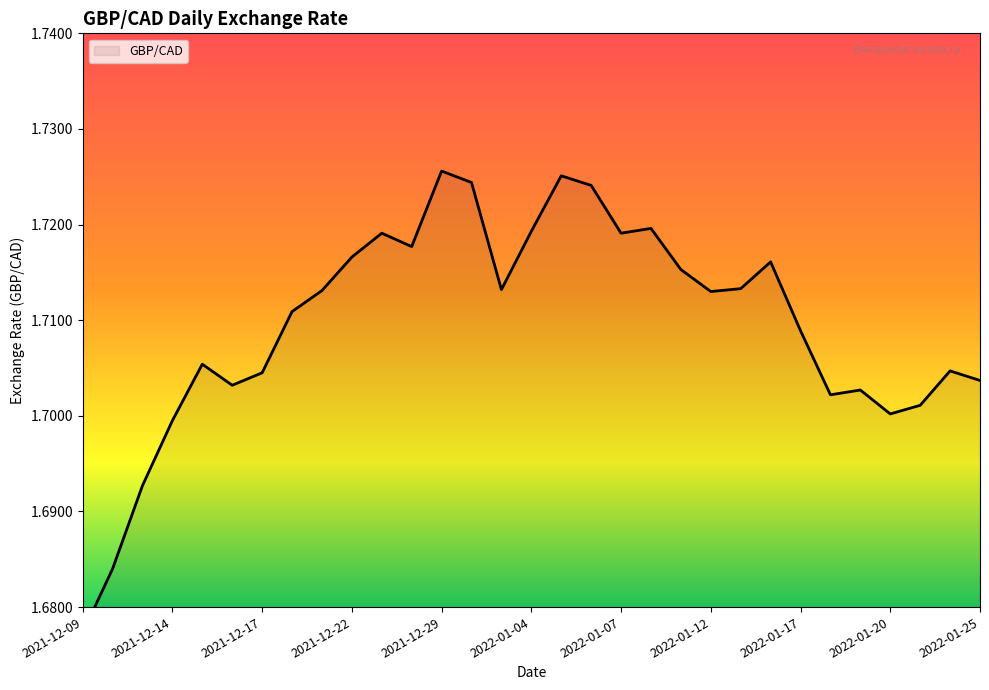

What is the maximum value shown in the chart?

1.7